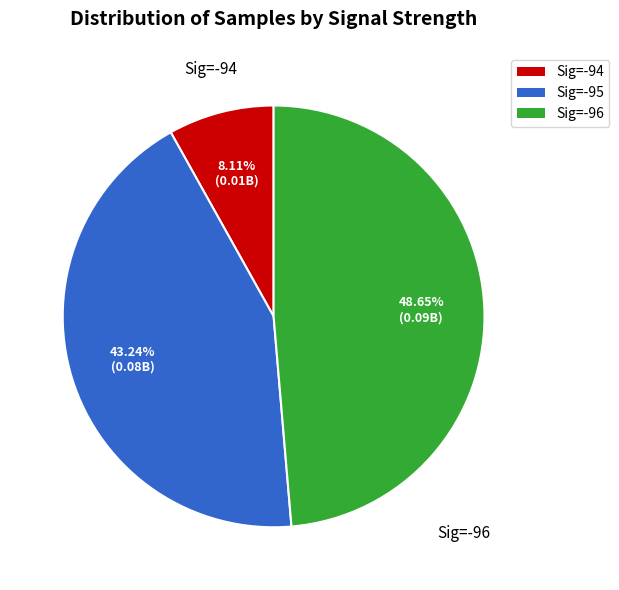

Does any single category account for the majority?

No